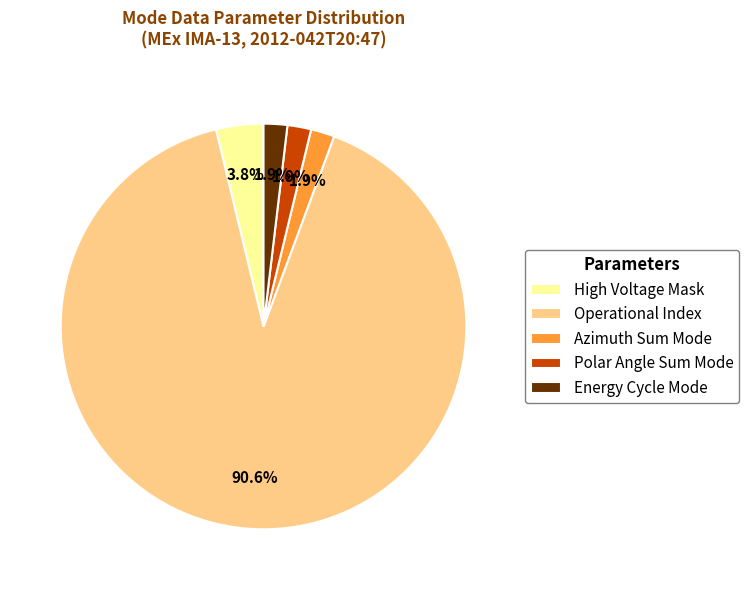

Between Operational Index and Energy Cycle Mode, which is larger?

Operational Index